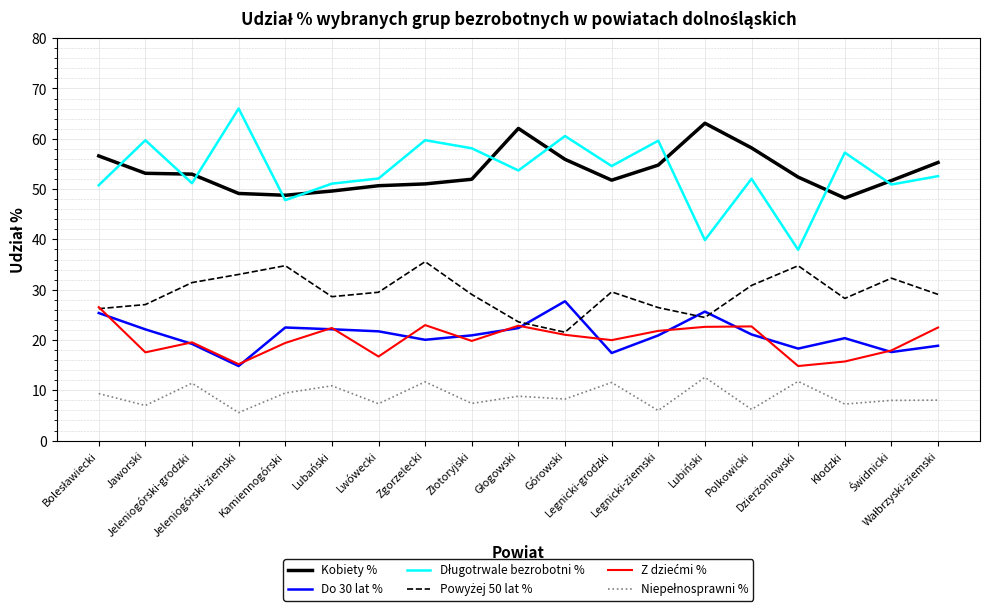

Does the chart have visible grid lines?

Yes